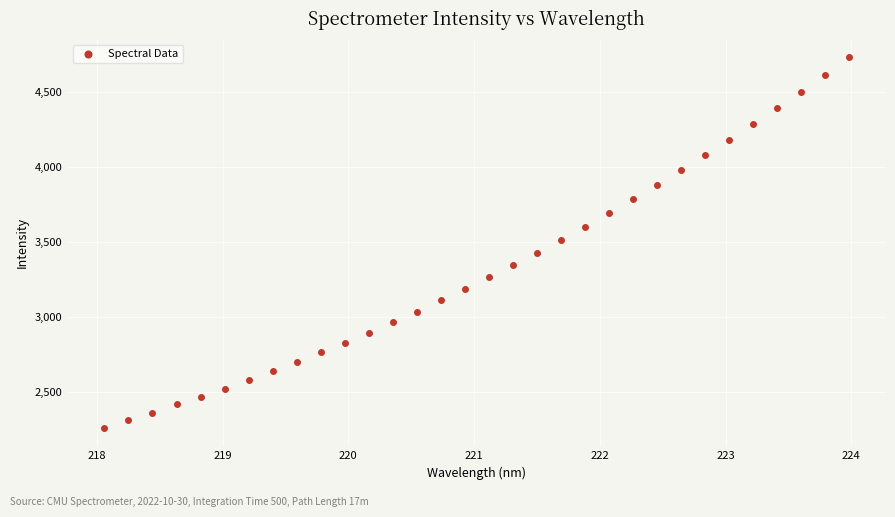

What is the range of X values (max minus min)?

5.9